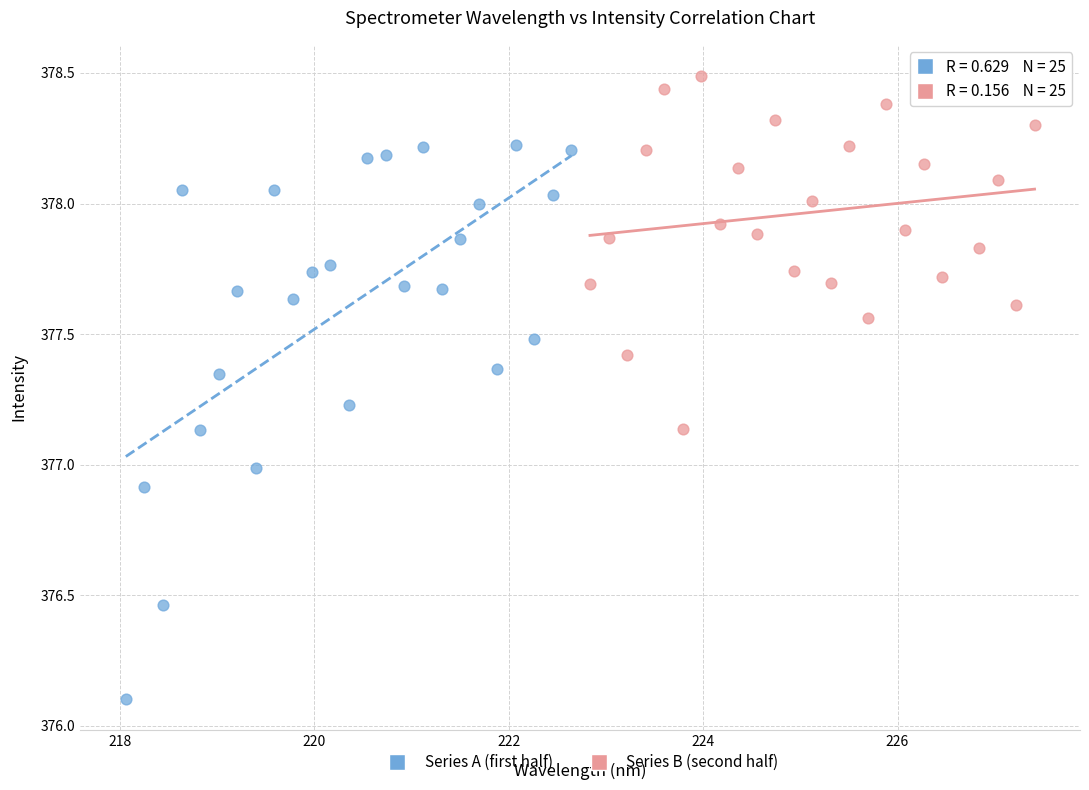

Which series contains the lowest Y value?

Series A (first half)